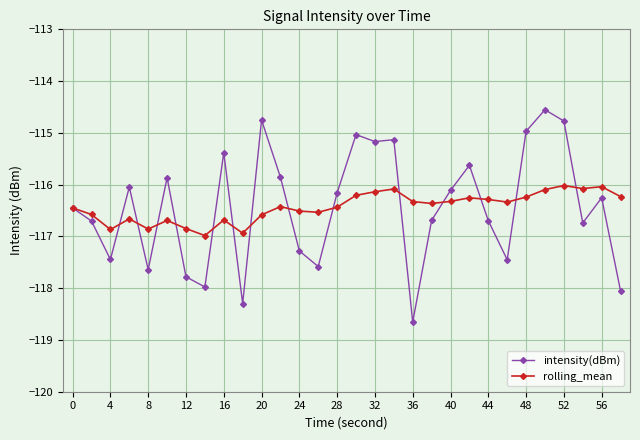

Which series has the widest spread of values?

intensity(dBm)